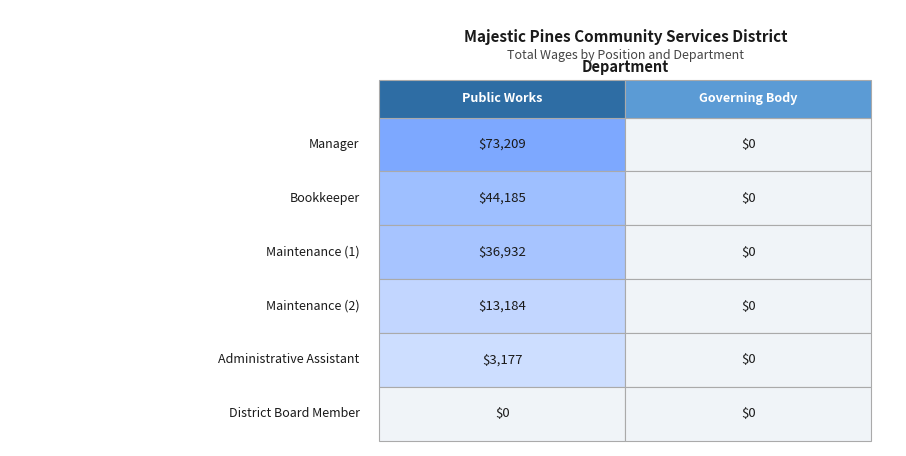

Rank the series at 1 from lowest to highest value.

Manager, Bookkeeper, Maintenance_1, Maintenance_2, Administrative Assistant, District Board Member